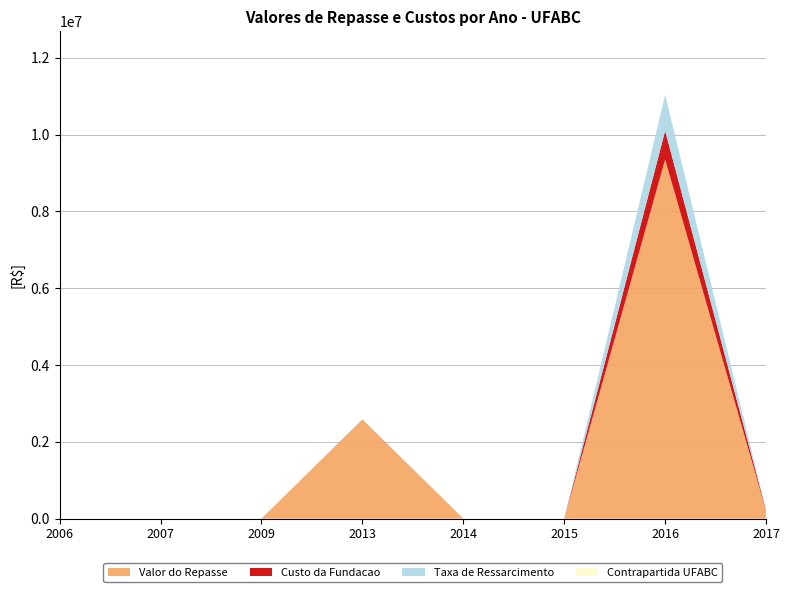

Reading left to right, extract all data points from this chart.

Valor do Repasse: 0	0	0	2585520	0	0	9353658	200000
Custo da Fundacao: 0	0	0	0	0	0	748292	20000
Taxa de Ressarcimento: 0	0	0	0	0	0	935365	0
Contrapartida UFABC: 0	0	0	0	0	0	0	0